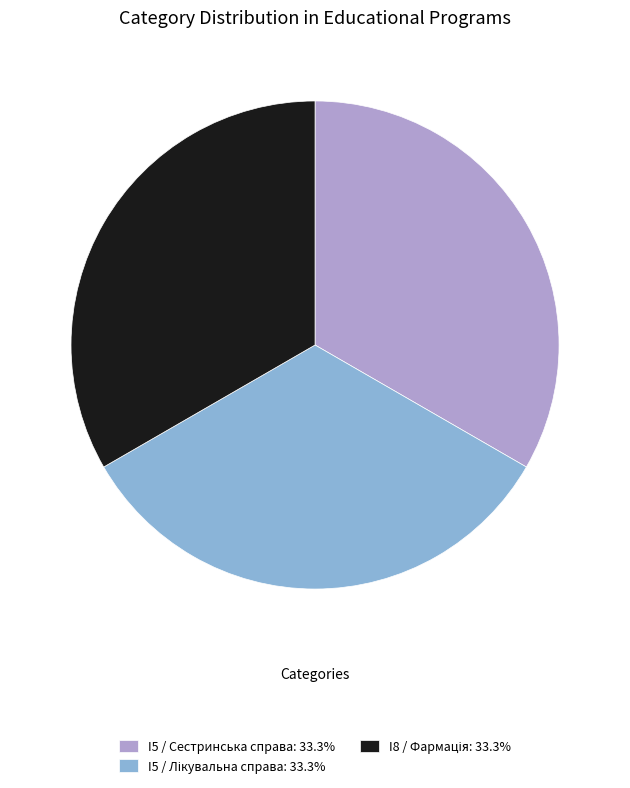

Does any single category account for the majority?

No